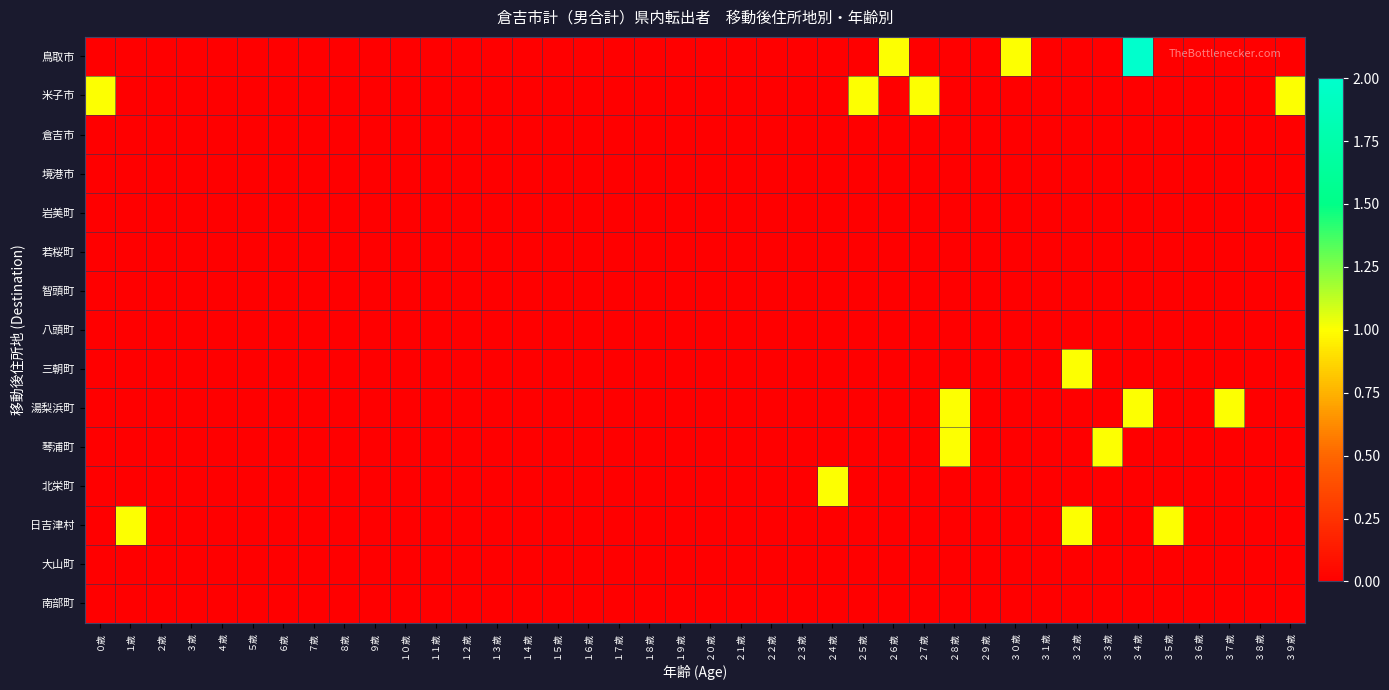

At １６歳, list the series in order from smallest to largest.

鳥取市, 米子市, 倉吉市, 境港市, 岩美町, 若桜町, 智頭町, 八頭町, 三朝町, 湯梨浜町, 琴浦町, 北栄町, 日吉津村, 大山町, 南部町